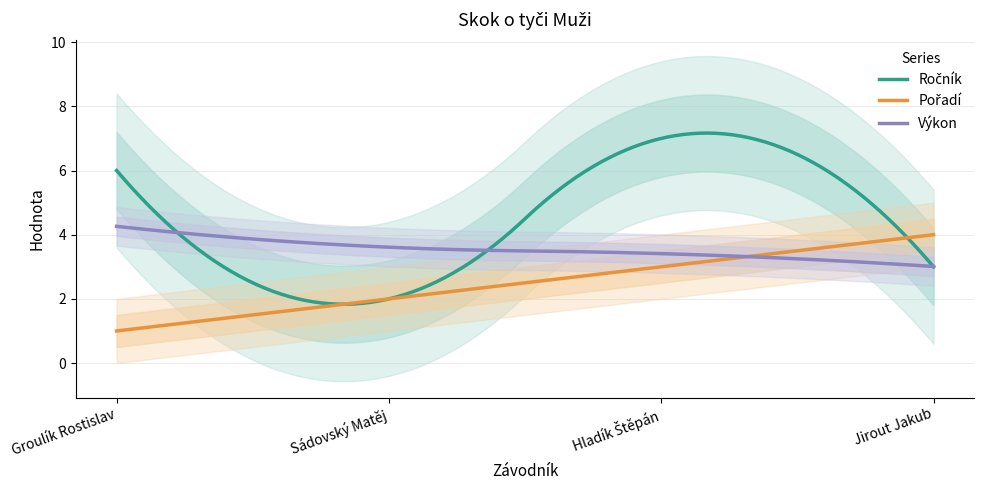

What is the label of the 2nd point from the right?

Hladík Štěpán